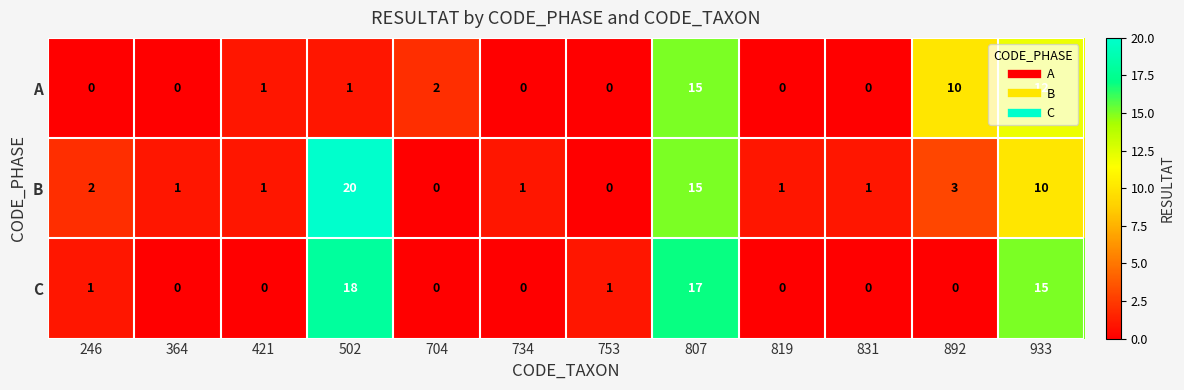

Where is A nearest to the value 7?

892